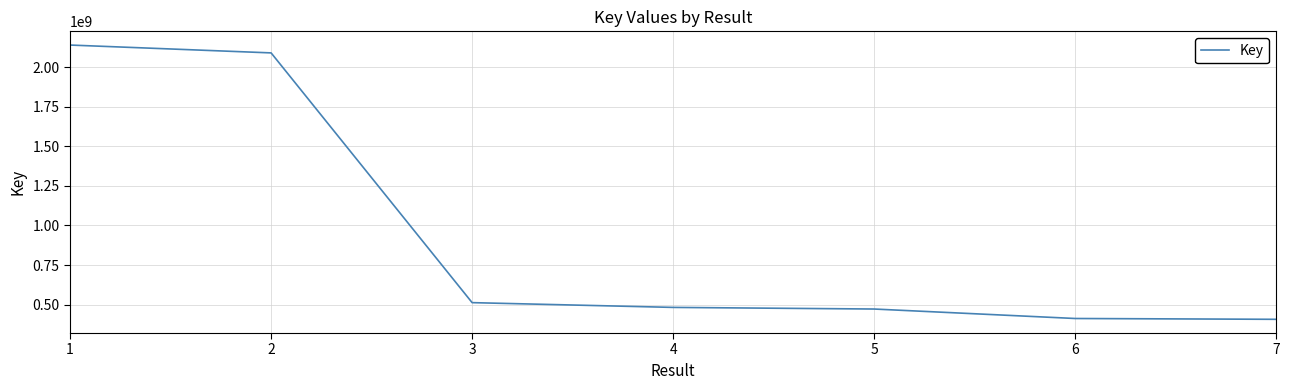

What is the sum of all values?

6515285702